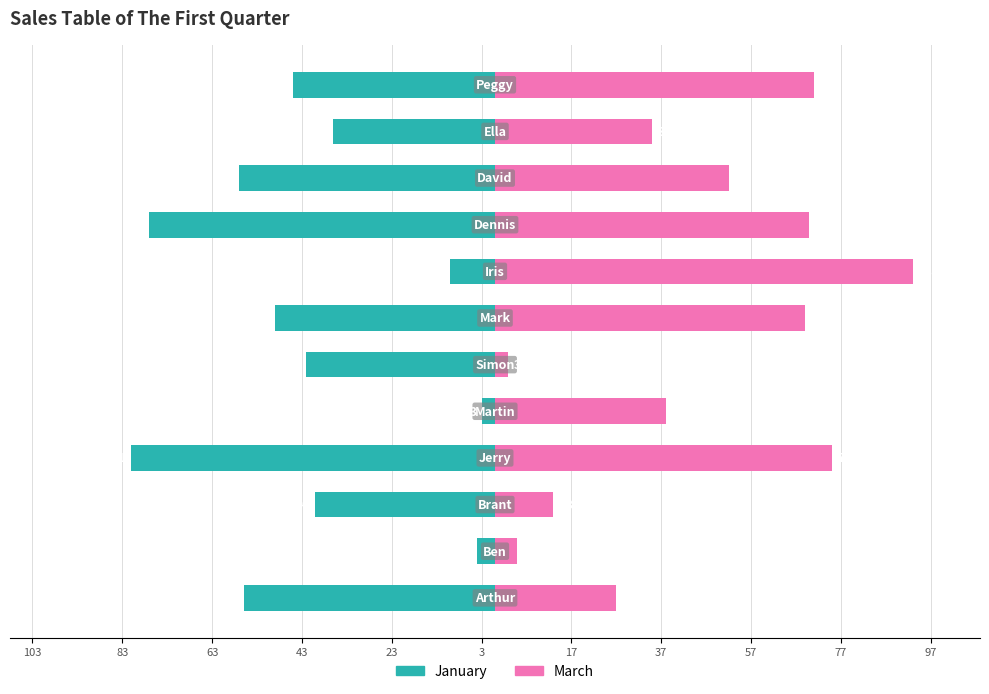

Between 83 and 63, which series saw the biggest shift?

January